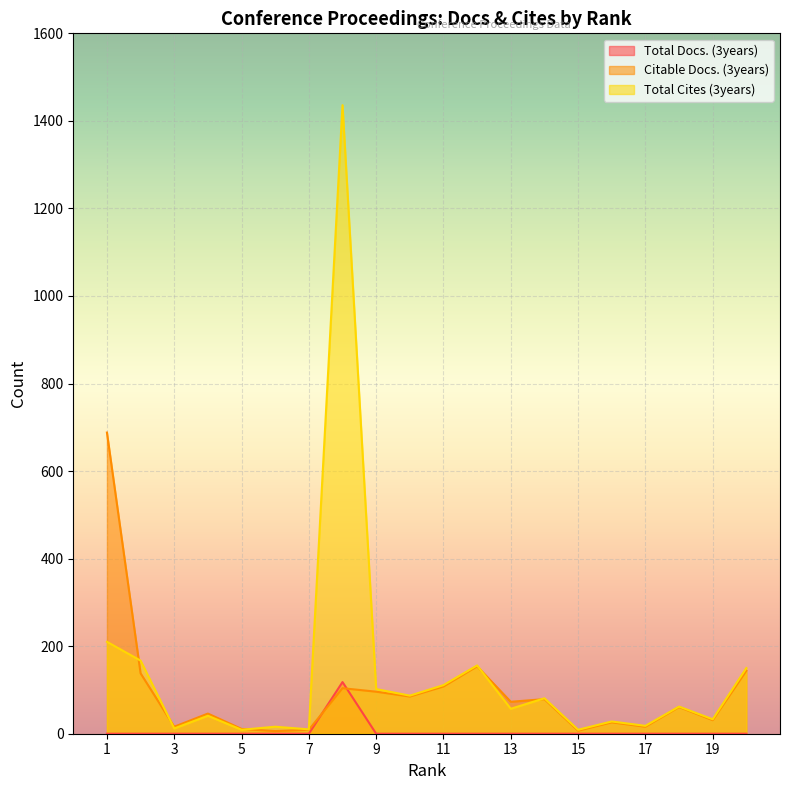

Count the number of data series in this chart.

3